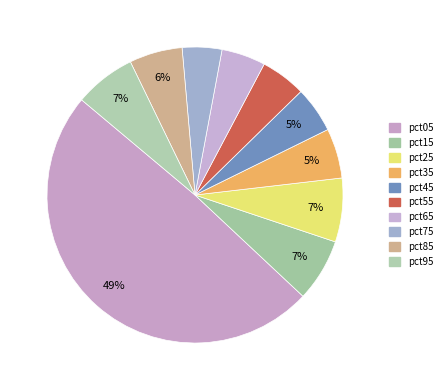

How many segments does this pie chart have?

10